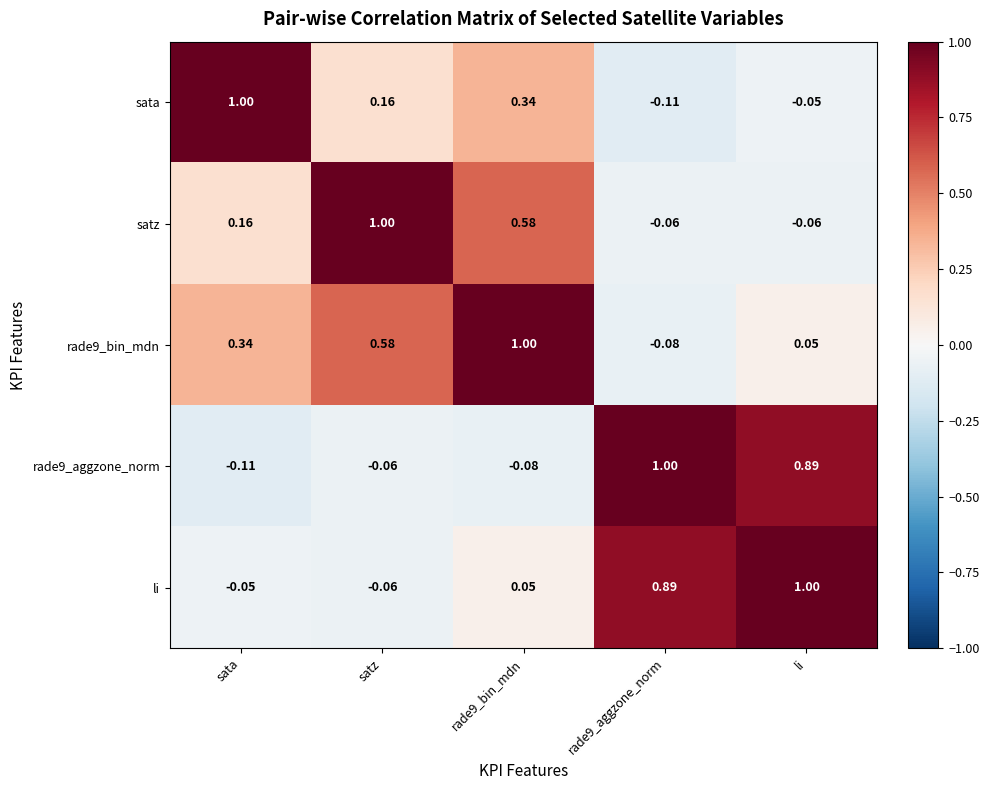

Is the value of satz at li greater than the value of li at li?

No